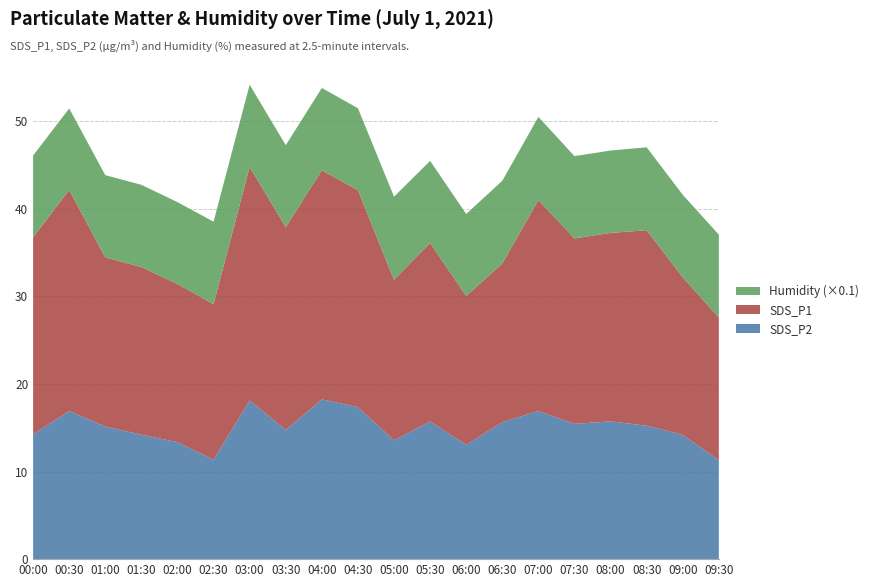

Reading left to right, transcribe all the data shown in this chart.

SDS_P2: 00:00=14.2	00:30=16.9	01:00=15.1	01:30=14.2	02:00=13.3	02:30=11.3	03:00=18.1	03:30=14.8	04:00=18.2	04:30=17.4	05:00=13.6	05:30=15.7	06:00=13.1	06:30=15.6	07:00=16.9	07:30=15.4	08:00=15.7	08:30=15.2	09:00=14.2	09:30=11.3
SDS_P1: 00:00=22.5	00:30=25.2	01:00=19.3	01:30=19.1	02:00=18.1	02:30=17.8	03:00=26.6	03:30=23.1	04:00=26.1	04:30=24.8	05:00=18.3	05:30=20.4	06:00=17.0	06:30=18.1	07:00=24.1	07:30=21.2	08:00=21.5	08:30=22.3	09:00=18.0	09:30=16.3
Humidity: 00:00=93.3	00:30=93.0	01:00=93.9	01:30=93.9	02:00=93.4	02:30=94.1	03:00=93.9	03:30=93.6	04:00=93.9	04:30=93.6	05:00=94.8	05:30=93.7	06:00=93.6	06:30=94.5	07:00=94.9	07:30=93.9	08:00=94.0	08:30=94.7	09:00=94.2	09:30=94.6